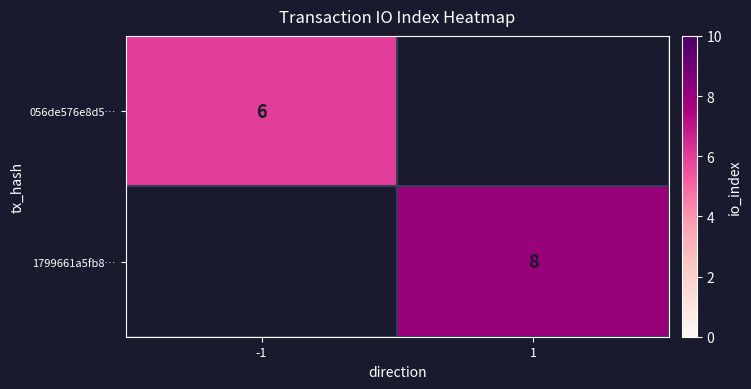

Is the value of 056de576e8d5… at -1 greater than the value of 1799661a5fb8… at 1?

No